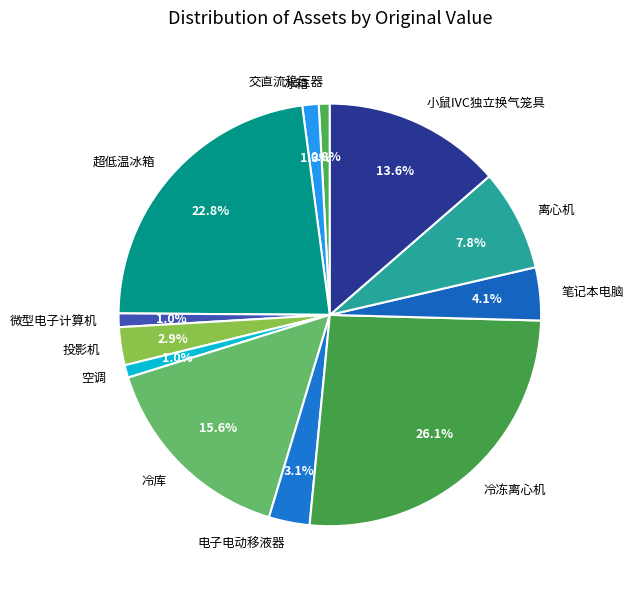

What is the largest slice in the pie chart?

冷冻离心机